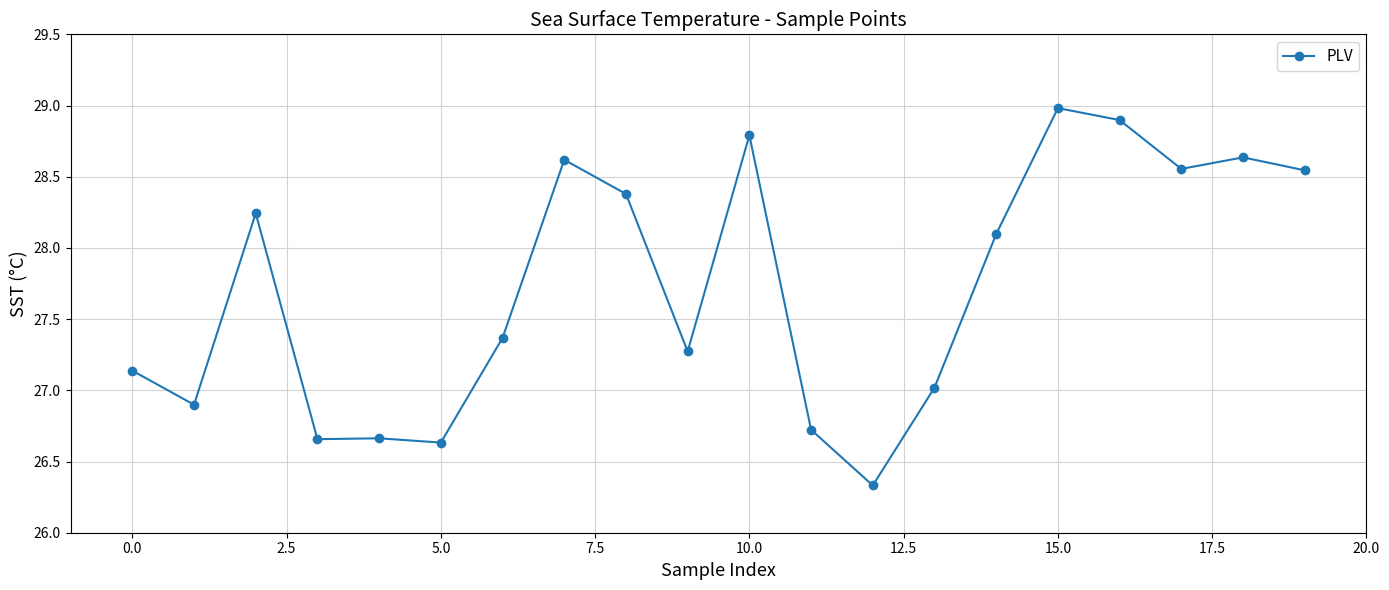

What is the value of the 11th point from the left?

28.8